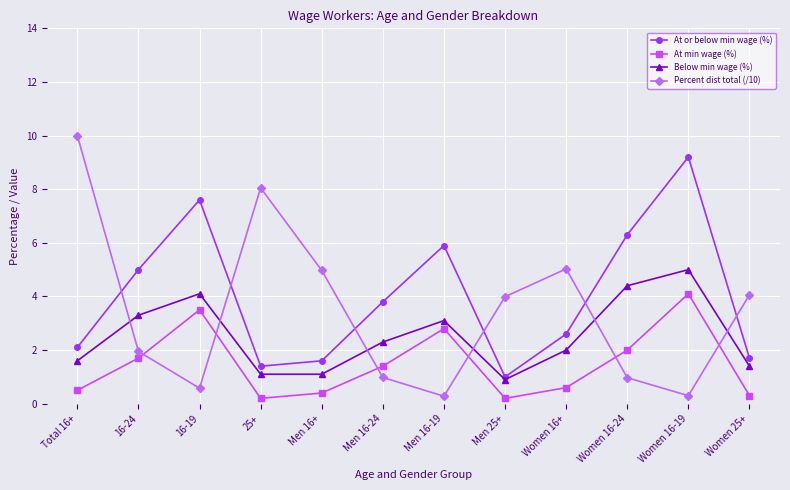

What is the highest value of the Below min wage (%) series?

5.0